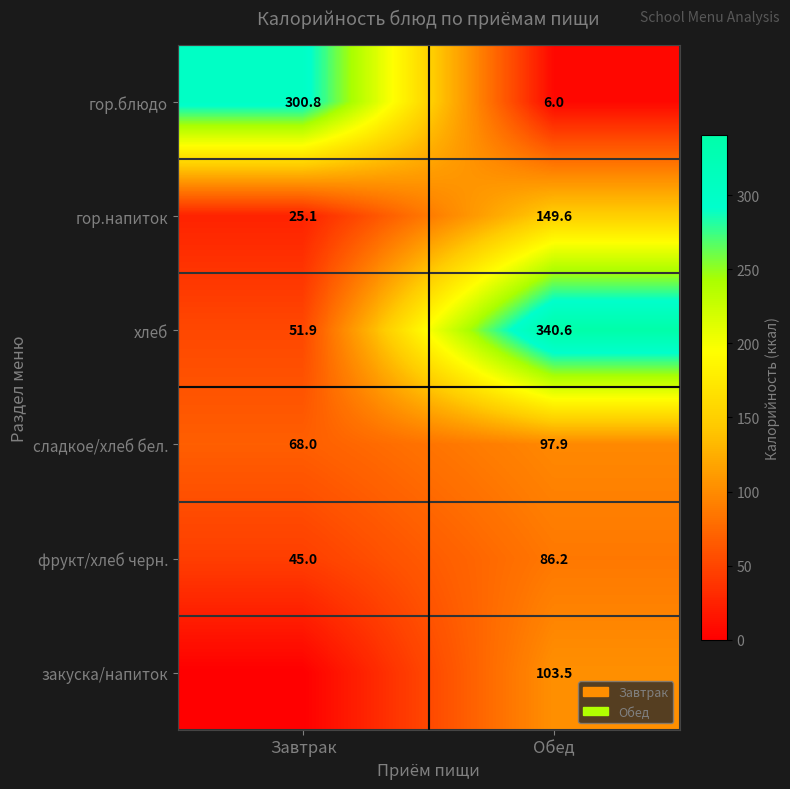

What is the lowest value of the гор.блюдо series?

6.0